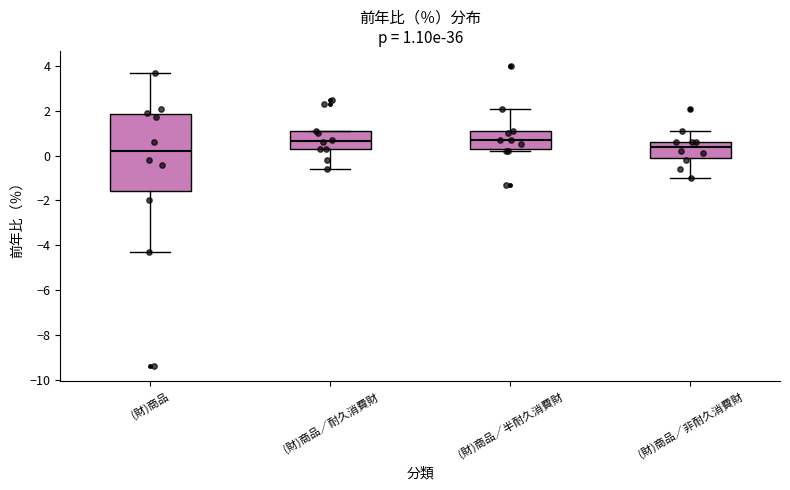

Which box's median line is the lowest?

(財)商品